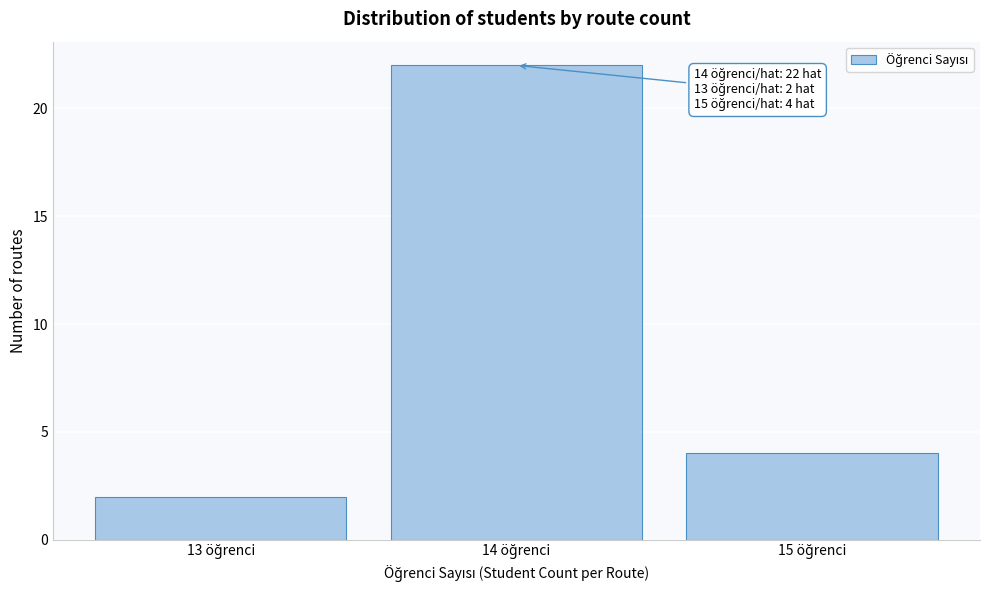

Reading right to left, extract all data points from this chart.

4	22	2